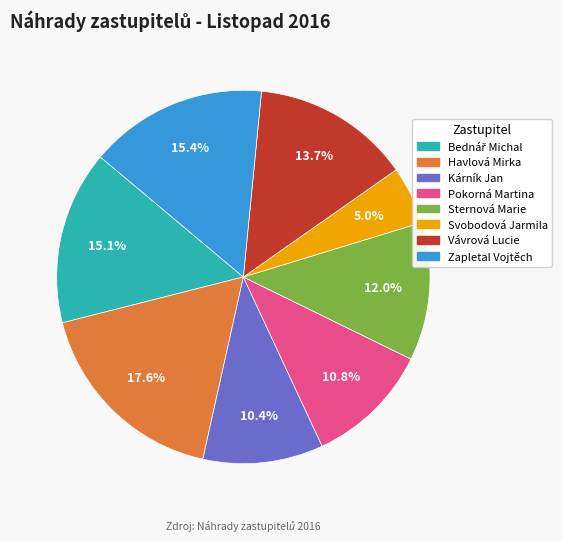

To the nearest percent, what is the difference between the largest and smallest slice percentages?

13%